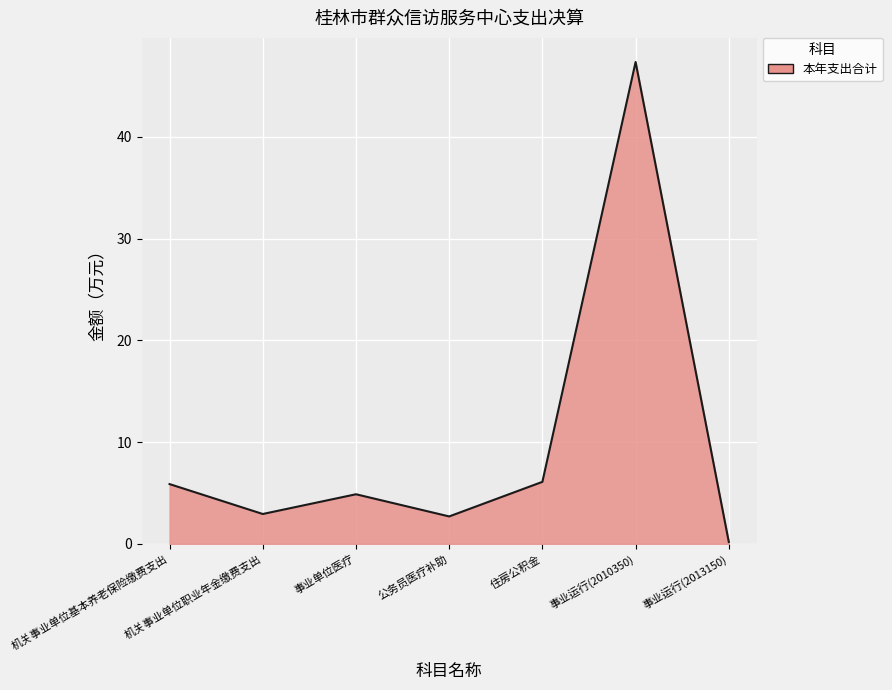

How many distinct data groups are displayed?

1